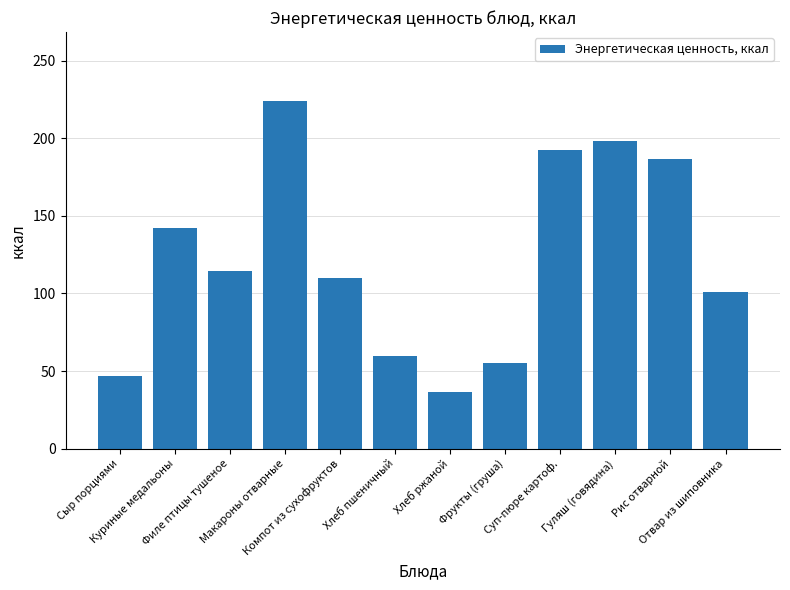

The value at Суп-пюре картоф. is 192.2. True or false?

True